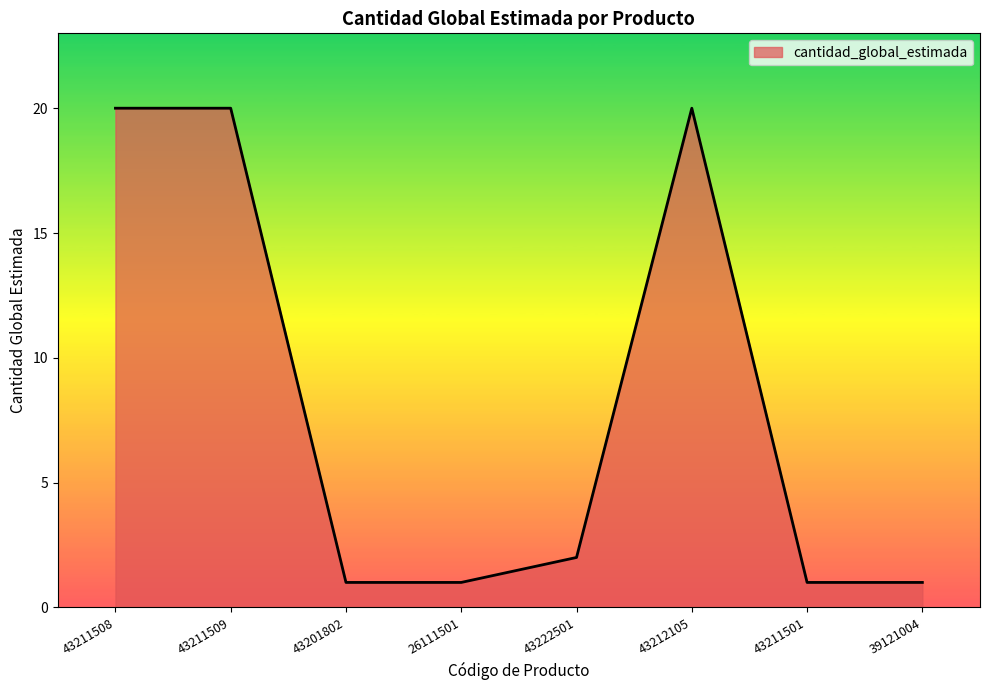

Is it true that the value at 43222501 is 2?

True